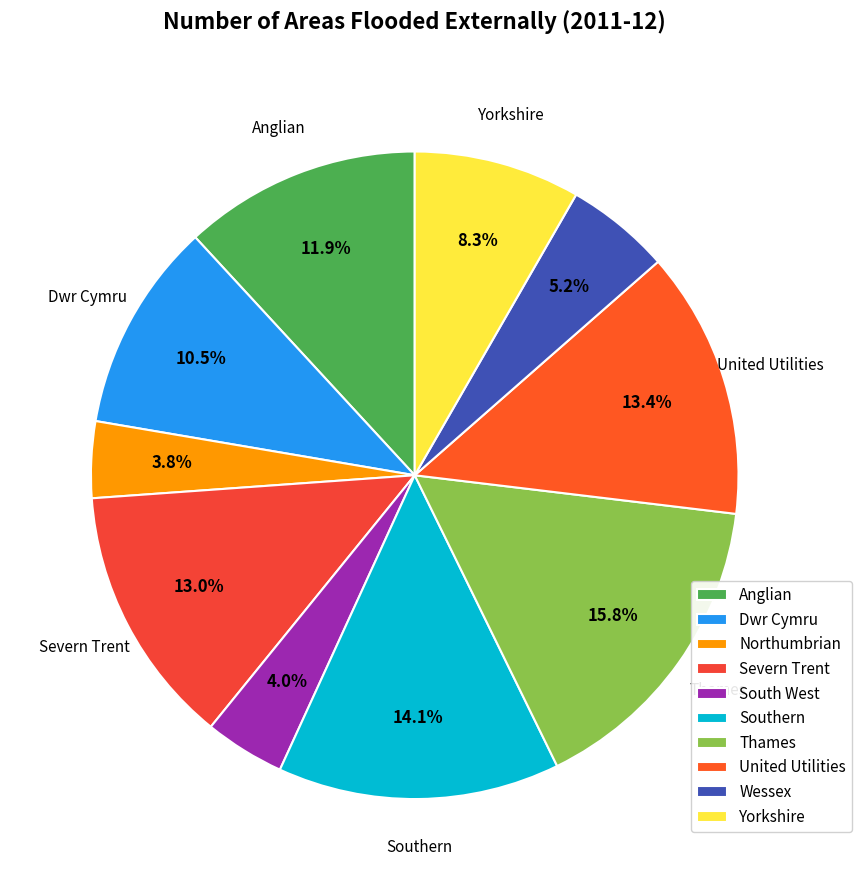

To the nearest percent, what is the difference between the United Utilities and Southern slice percentages?

1%